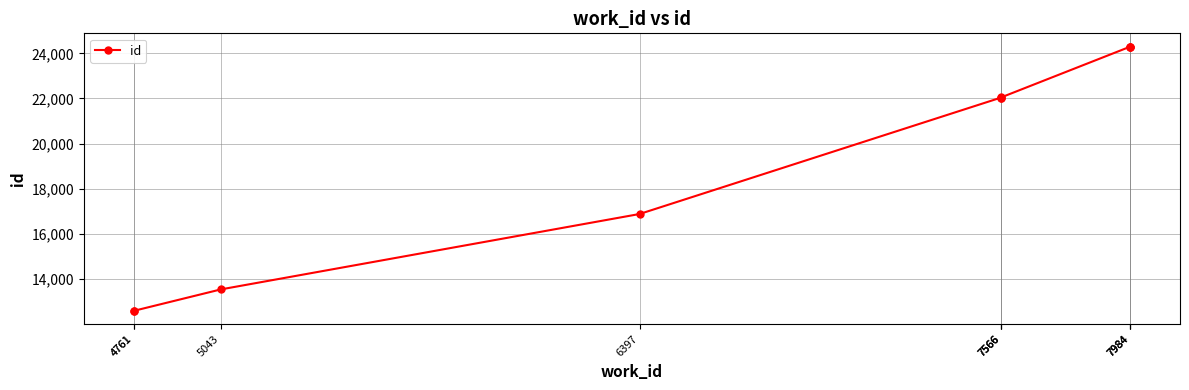

What is the maximum value shown in the chart?

24300